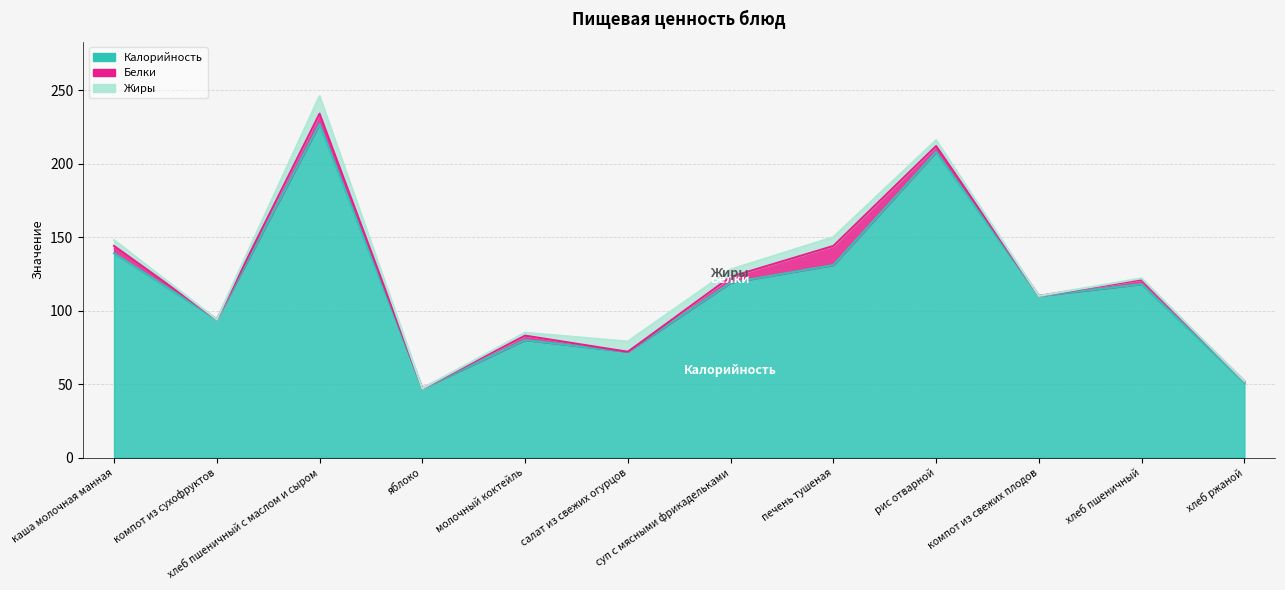

What is the total value across all series at хлеб пшеничный с маслом и сыром?

246